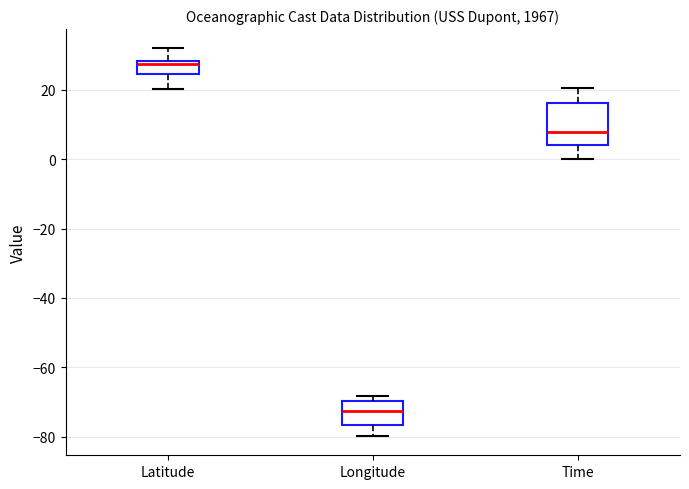

Where is the upper edge of the box for Latitude on the y-axis? The values are not printed on the chart, so give them approximately, as read against the axis.

28